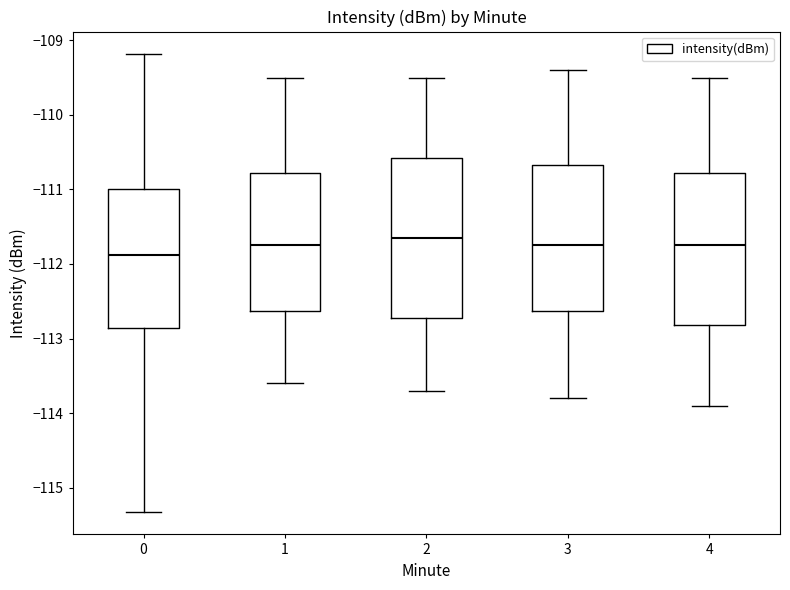

Where is the upper edge of the box at x = 4 on the y-axis? The values are not printed on the chart, so give them approximately, as read against the axis.

-110.8